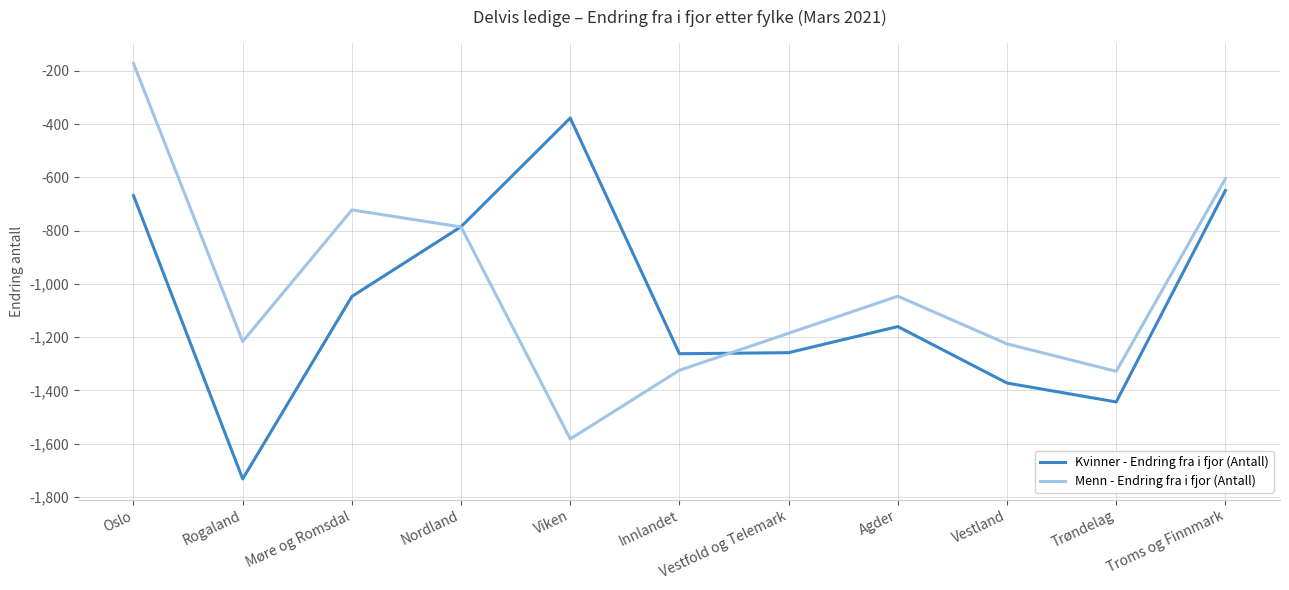

At which category is the sum across all series the highest?

Oslo